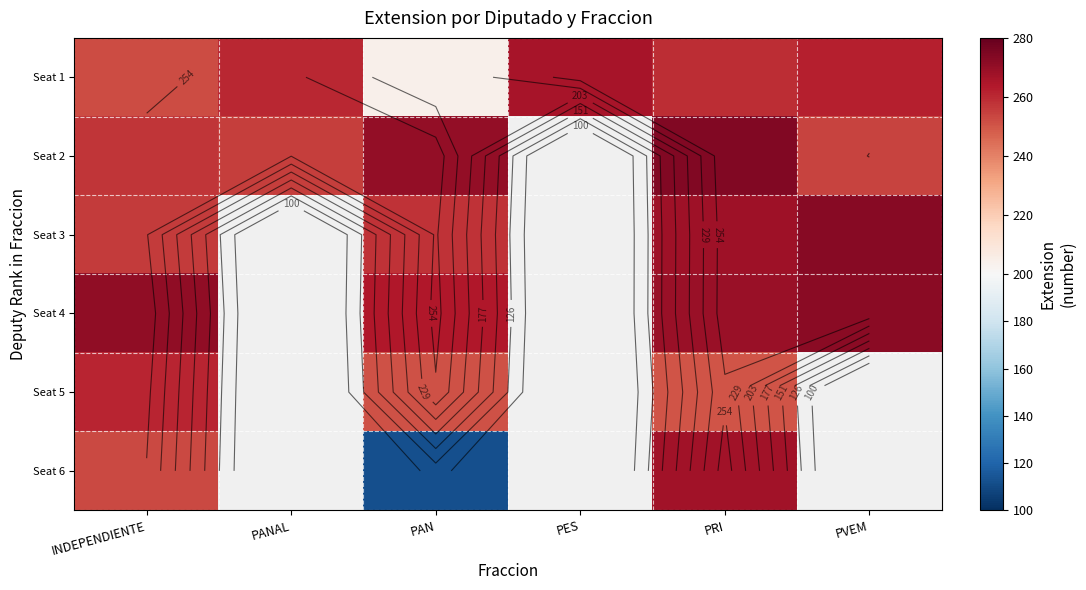

Which series has the largest range (max minus min)?

Seat 6